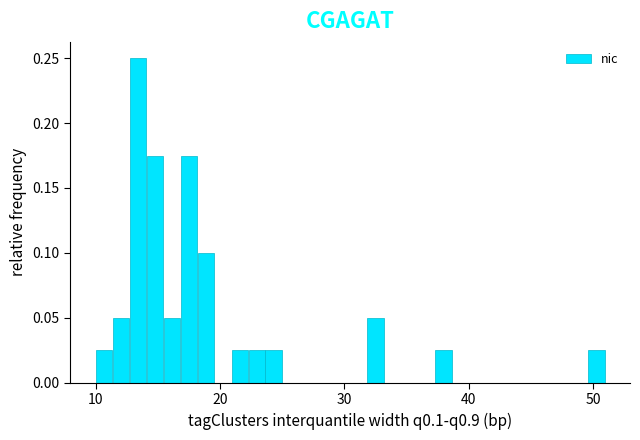

Around what value on the x-axis is the tallest bar? Give the approximate position of its centre, as read against the axis.

13